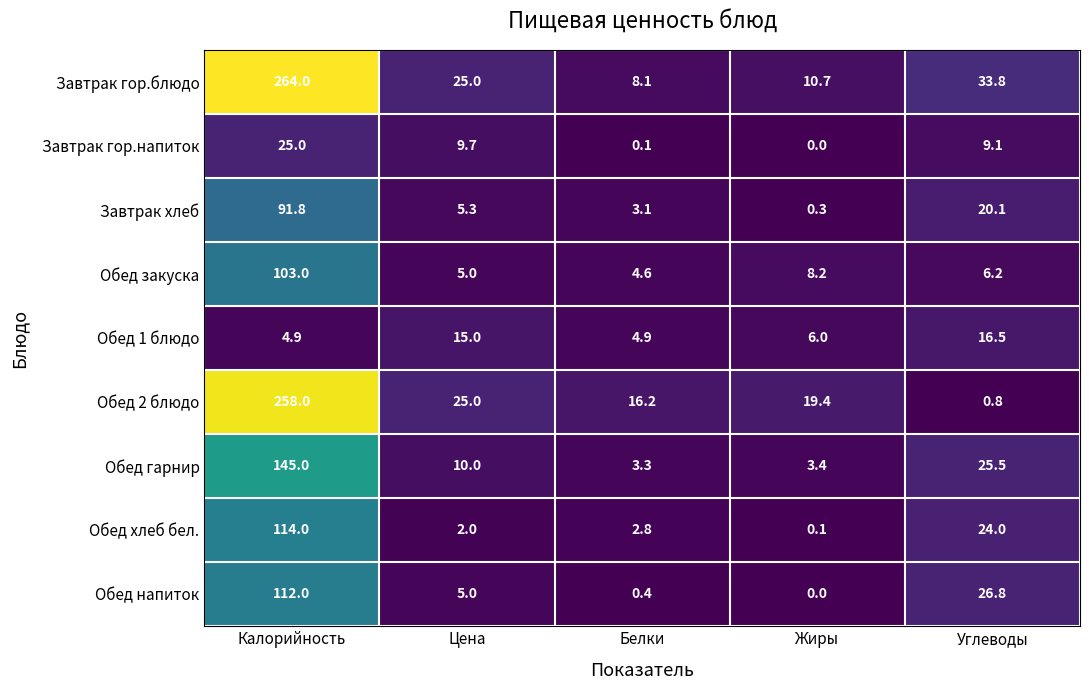

What is the difference between the Обед напиток values at Белки and Углеводы?

26.4